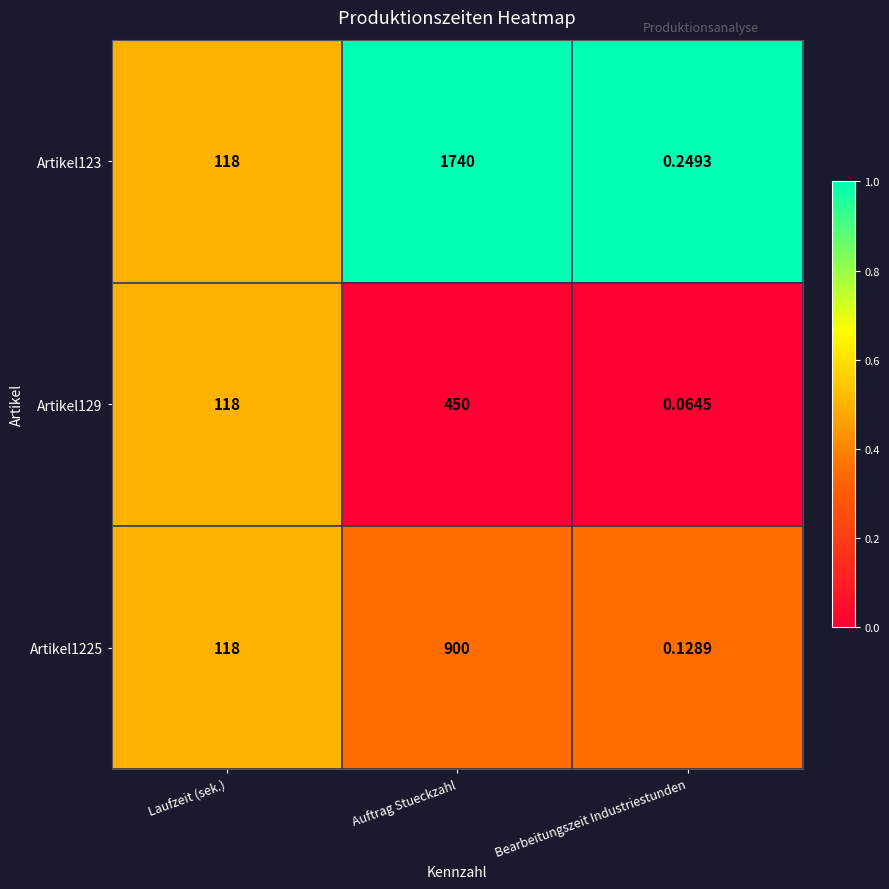

What is the difference between the highest and lowest values at Auftrag Stueckzahl?

1290.0